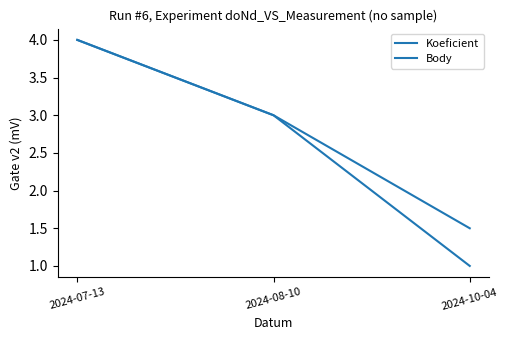

List the series in order of their peak value, lowest first.

Koeficient, Body